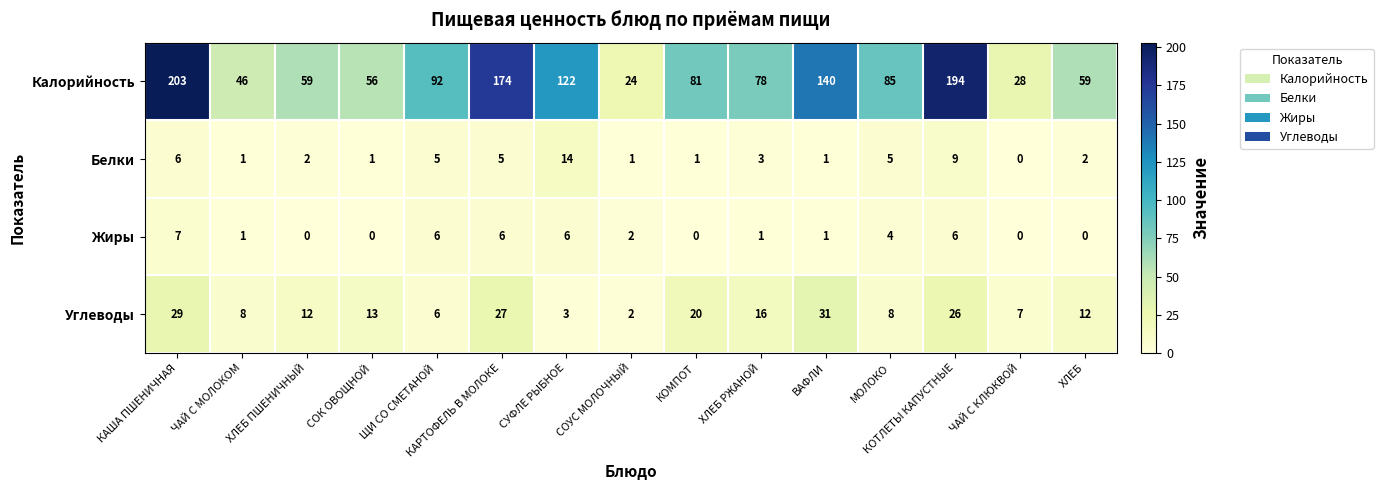

Between ЧАЙ С МОЛОКОМ and ВАФЛИ, which series saw the biggest shift?

Калорийность